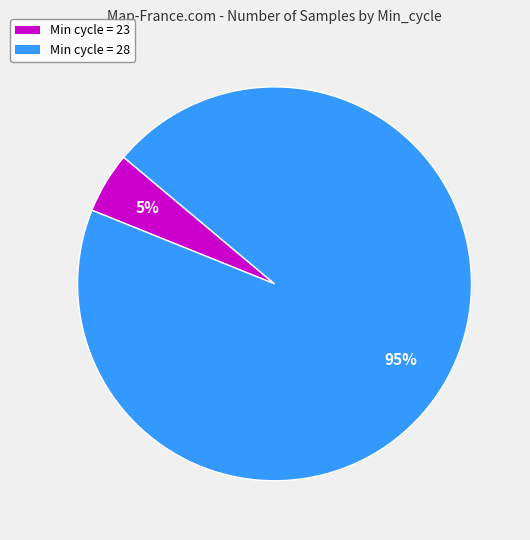

To the nearest percent, what is the average slice percentage?

50%